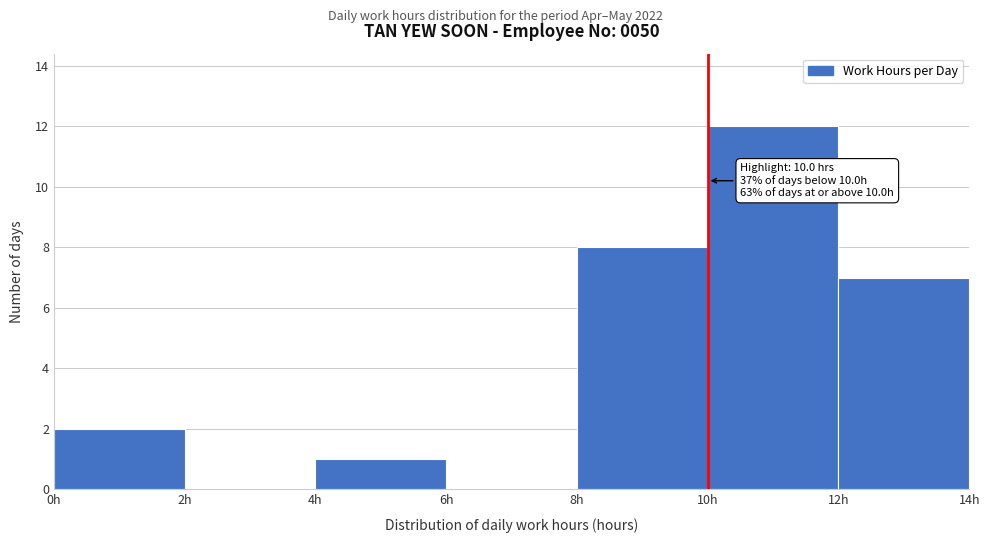

Which range on the x-axis has the tallest bar?

10 to 12